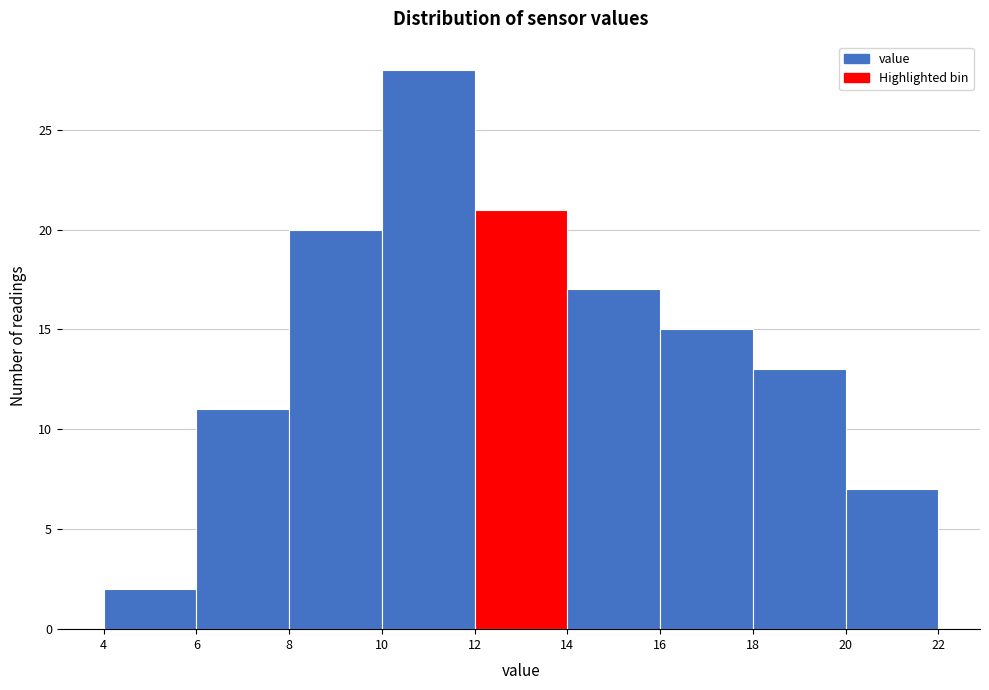

Which range on the x-axis has the tallest bar?

10 to 12